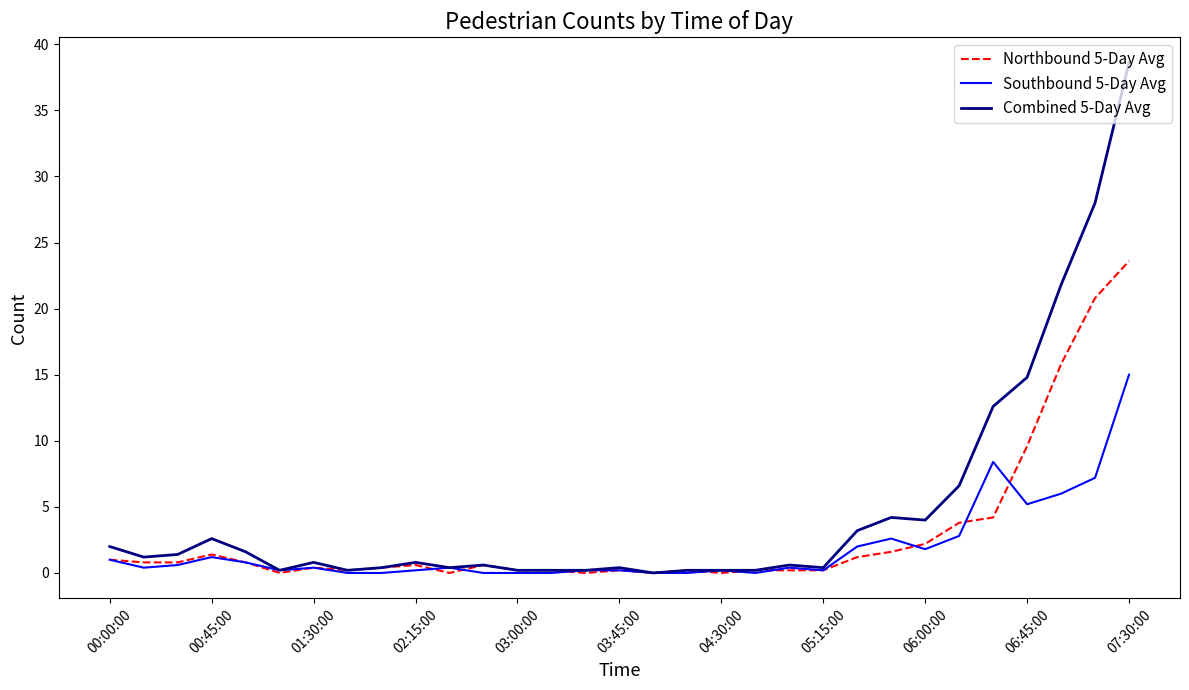

Which series has the largest range (max minus min)?

Combined 5-Day Avg